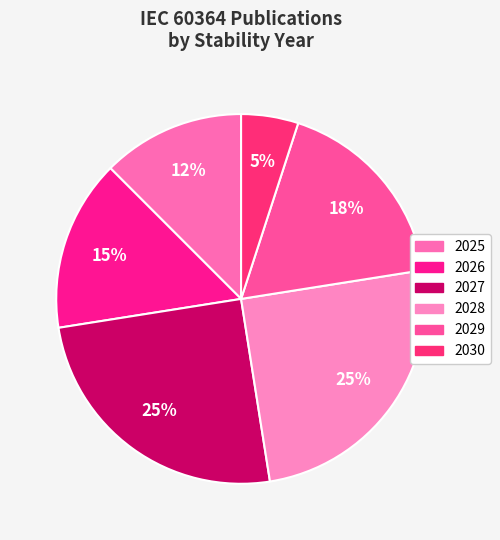

Is the sum of 2028 and 2027 greater than half?

No